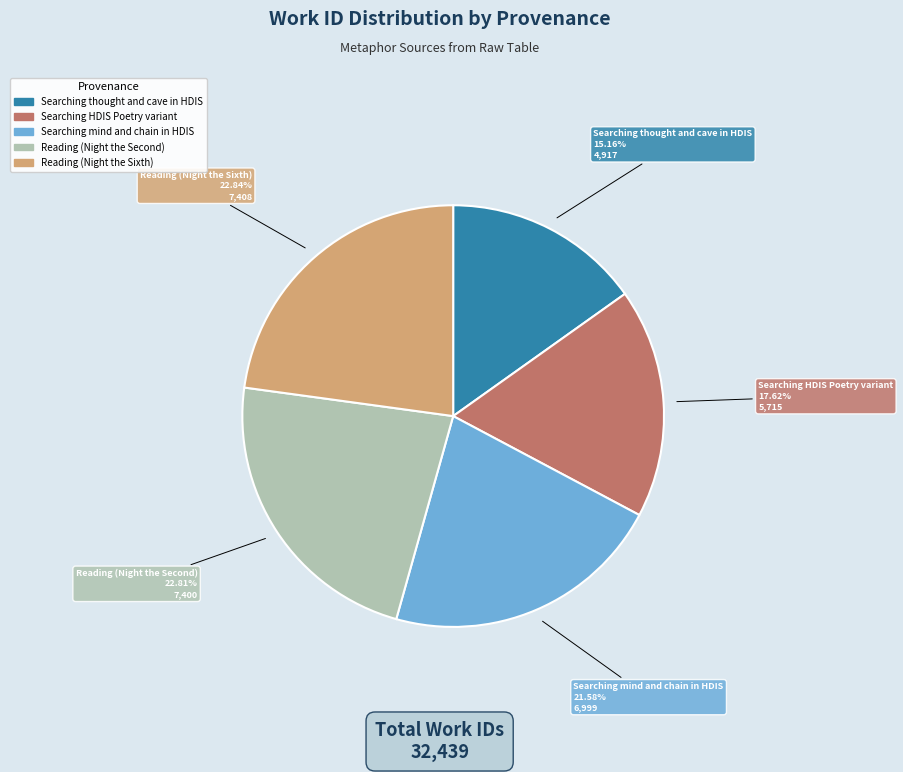

To the nearest percent, what is the difference between the largest and smallest slice percentages?

8%